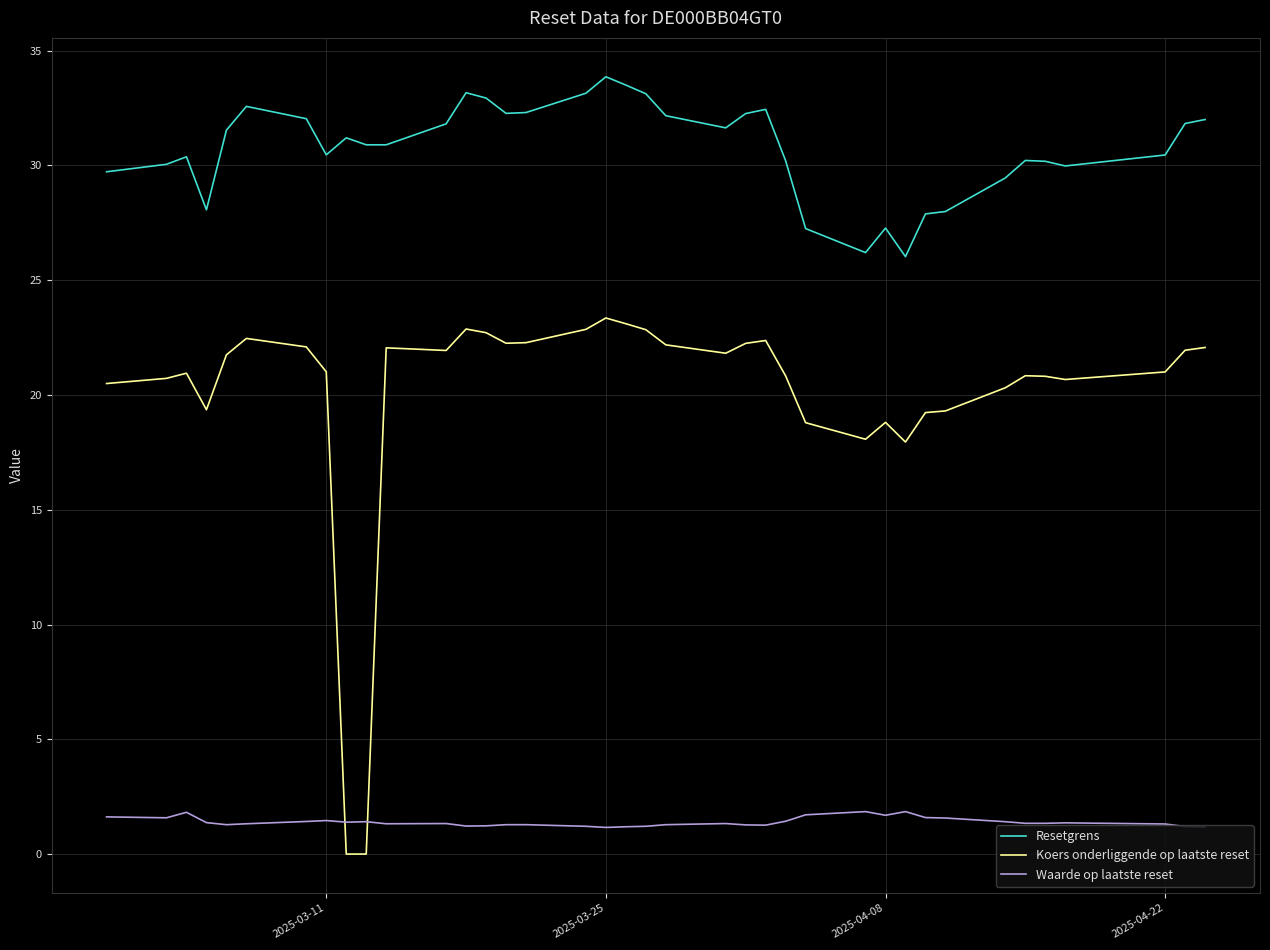

List the series in order of their overall mean, highest first.

Resetgrens, Koers onderliggende op laatste reset, Waarde op laatste reset